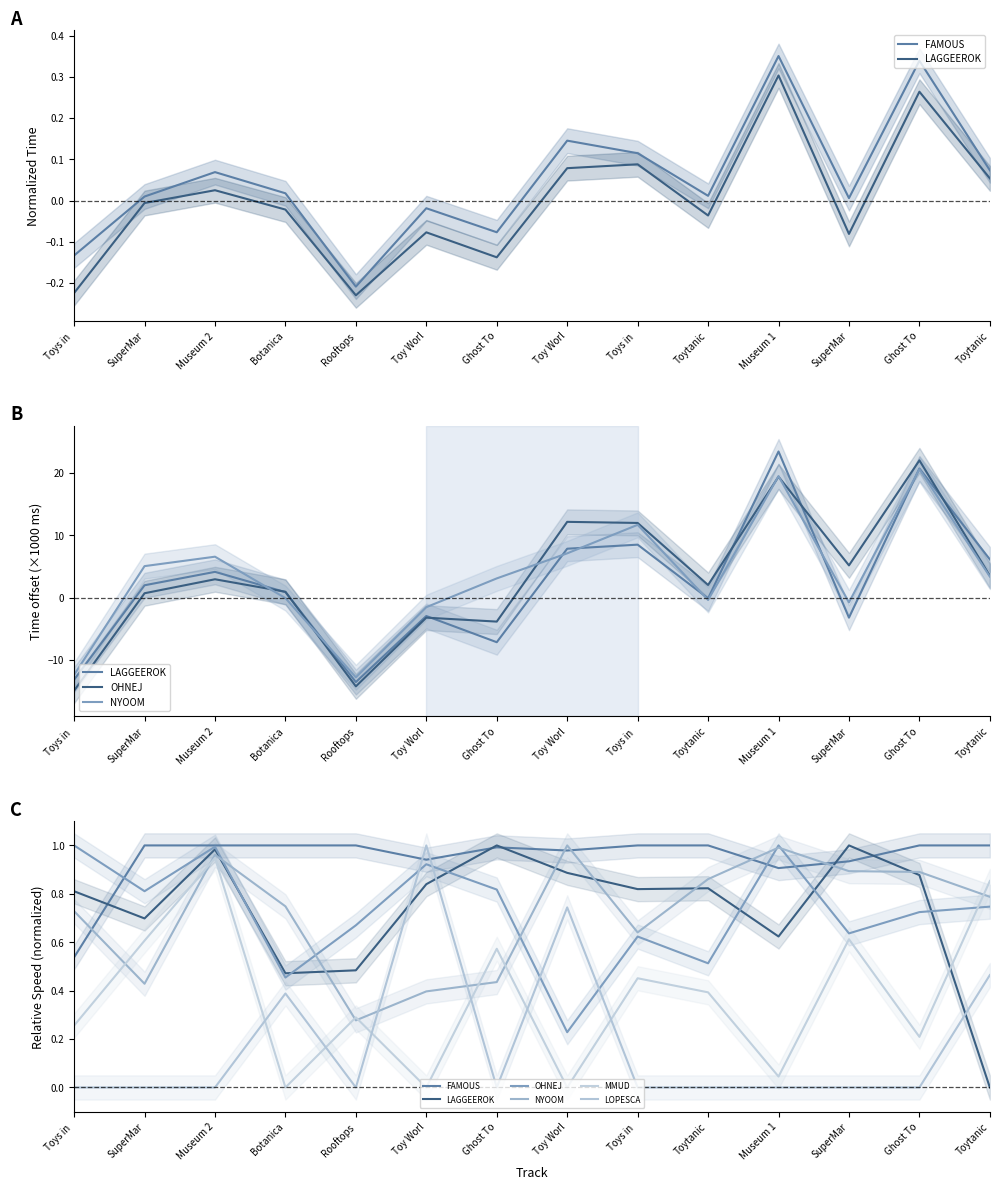

Count the number of data series in this chart.

6